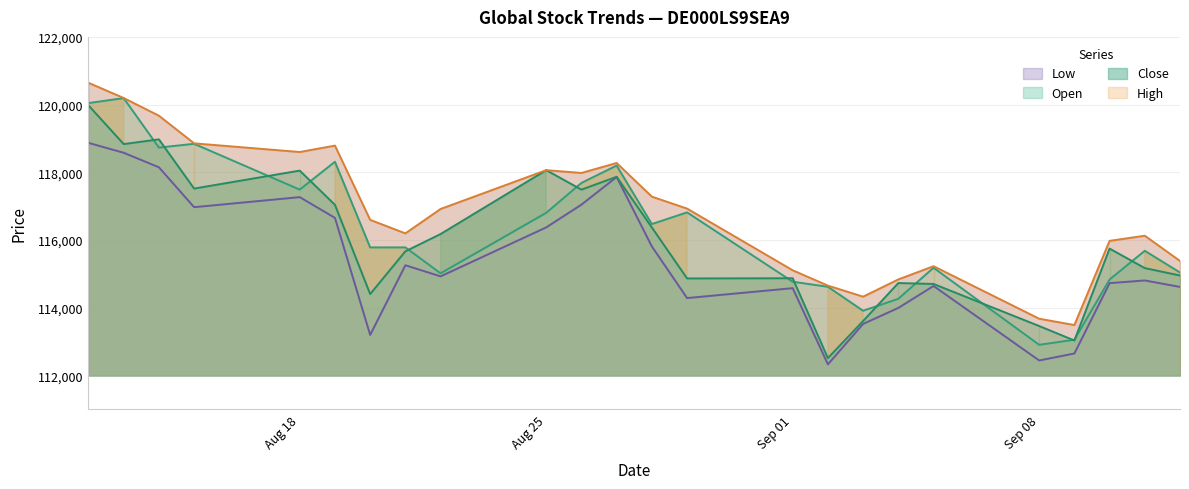

List the series in order of their overall mean, lowest first.

Low, Close, Open, High